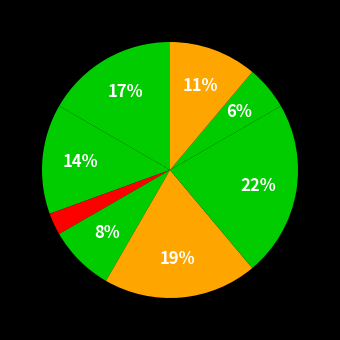

How many slices are in this pie chart?

8